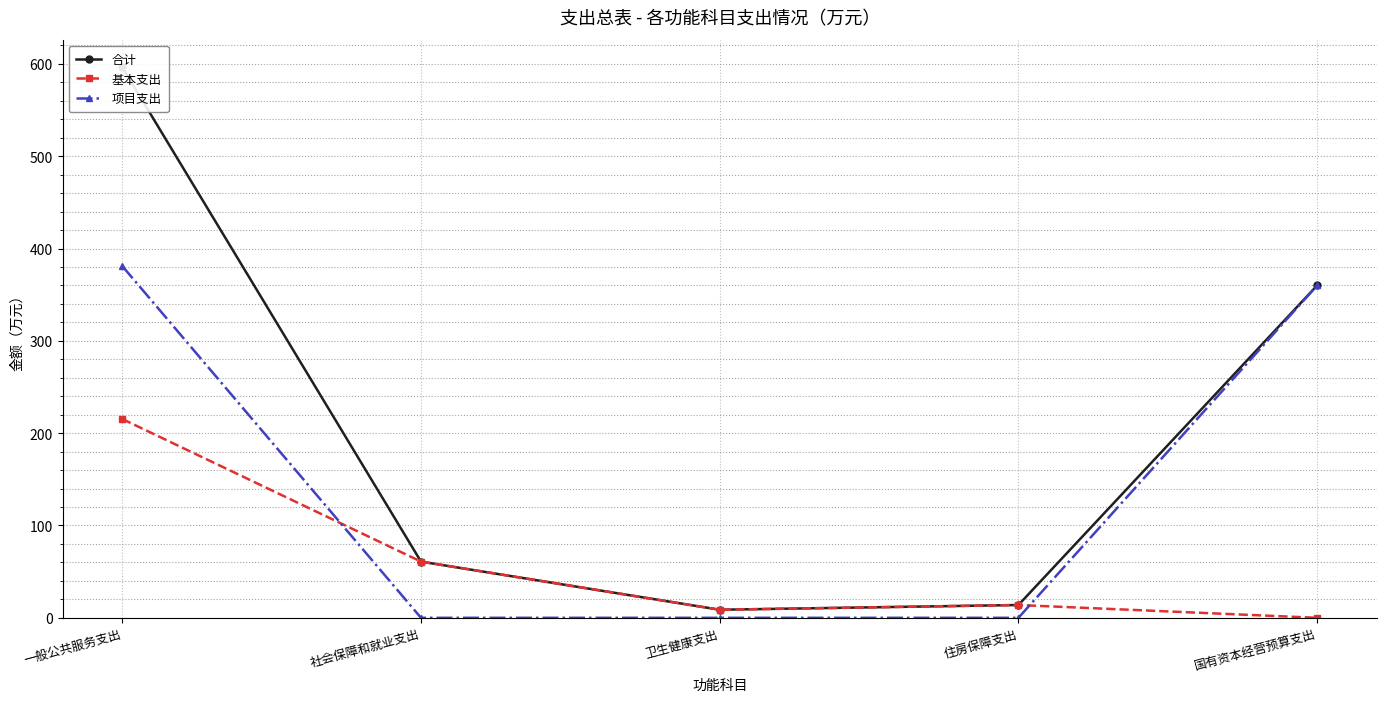

What is the difference between the highest and lowest values at 国有资本经营预算支出?

360.0